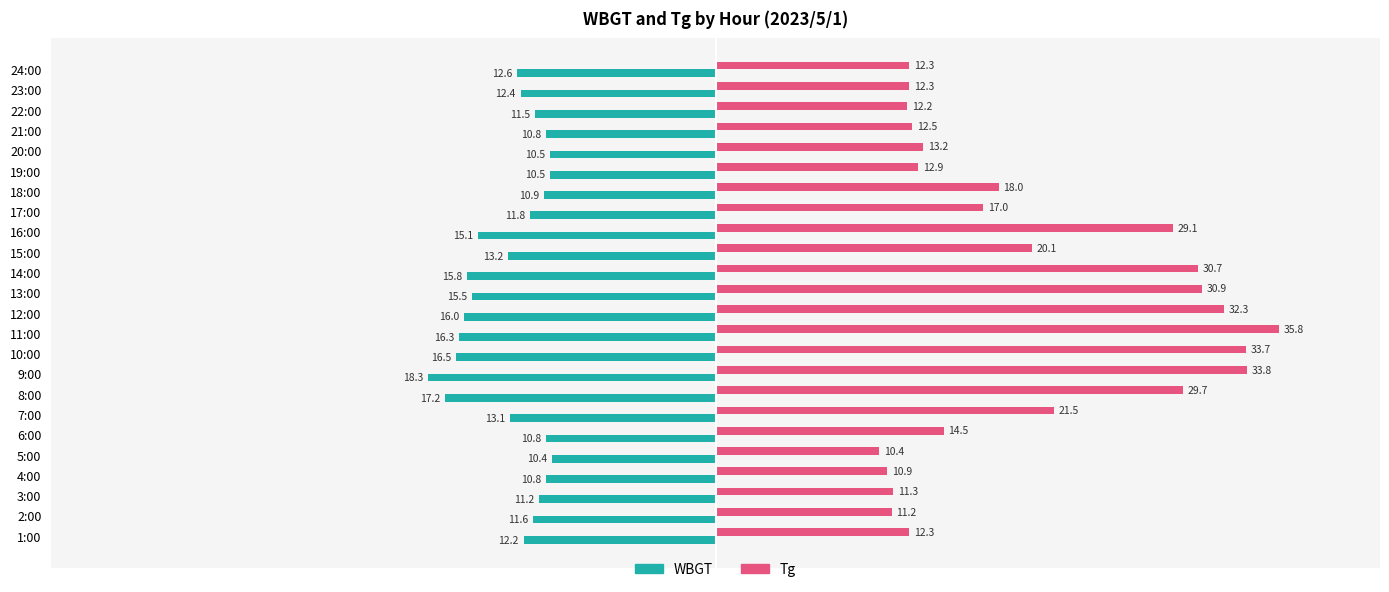

Which series has the largest range (max minus min)?

Tg